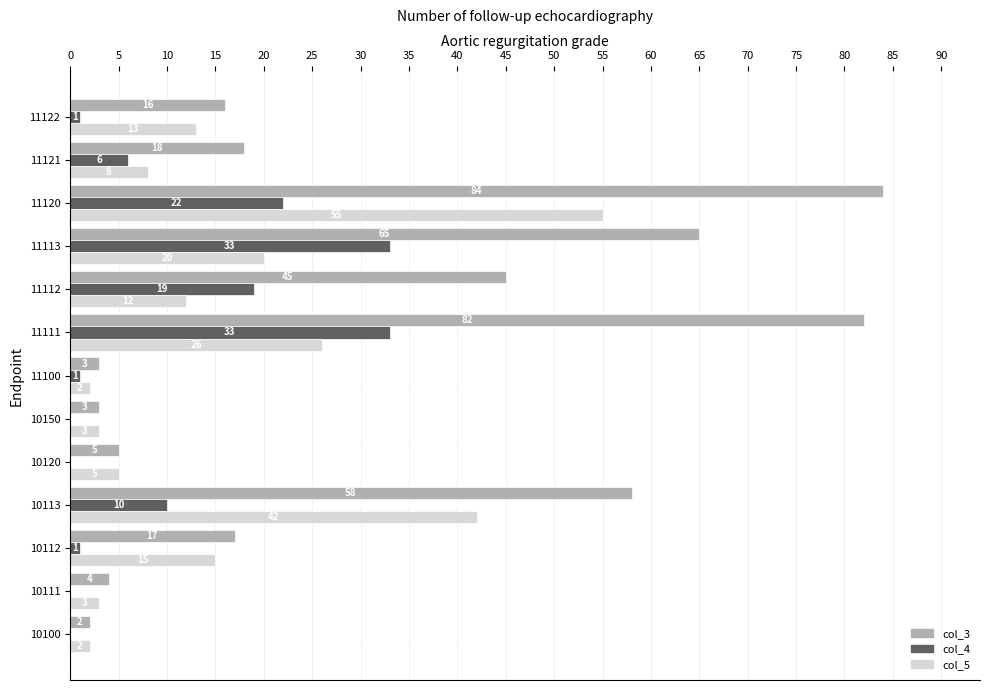

True or false: col_5 has a value of 3 at 10111.

True